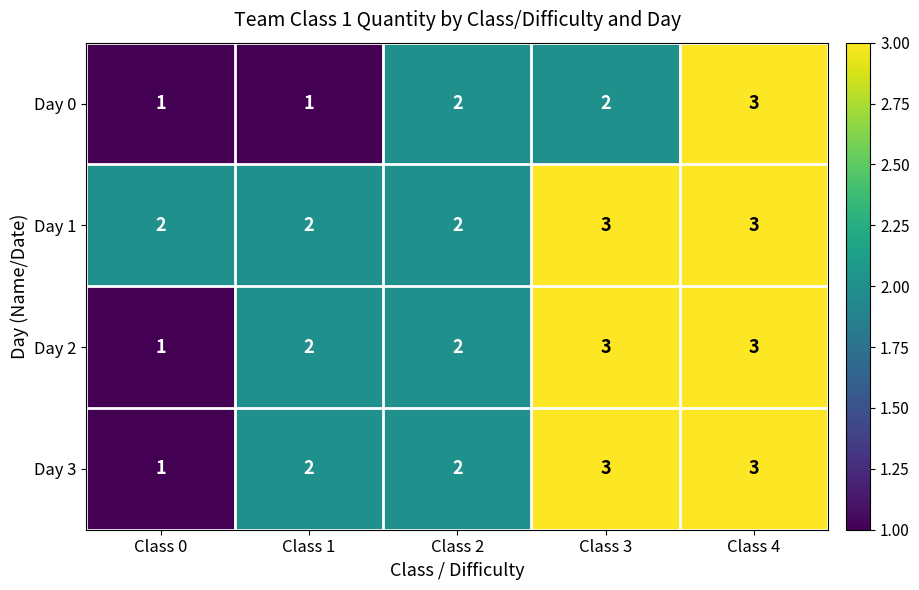

At which category is the sum across all series the highest?

Class 4